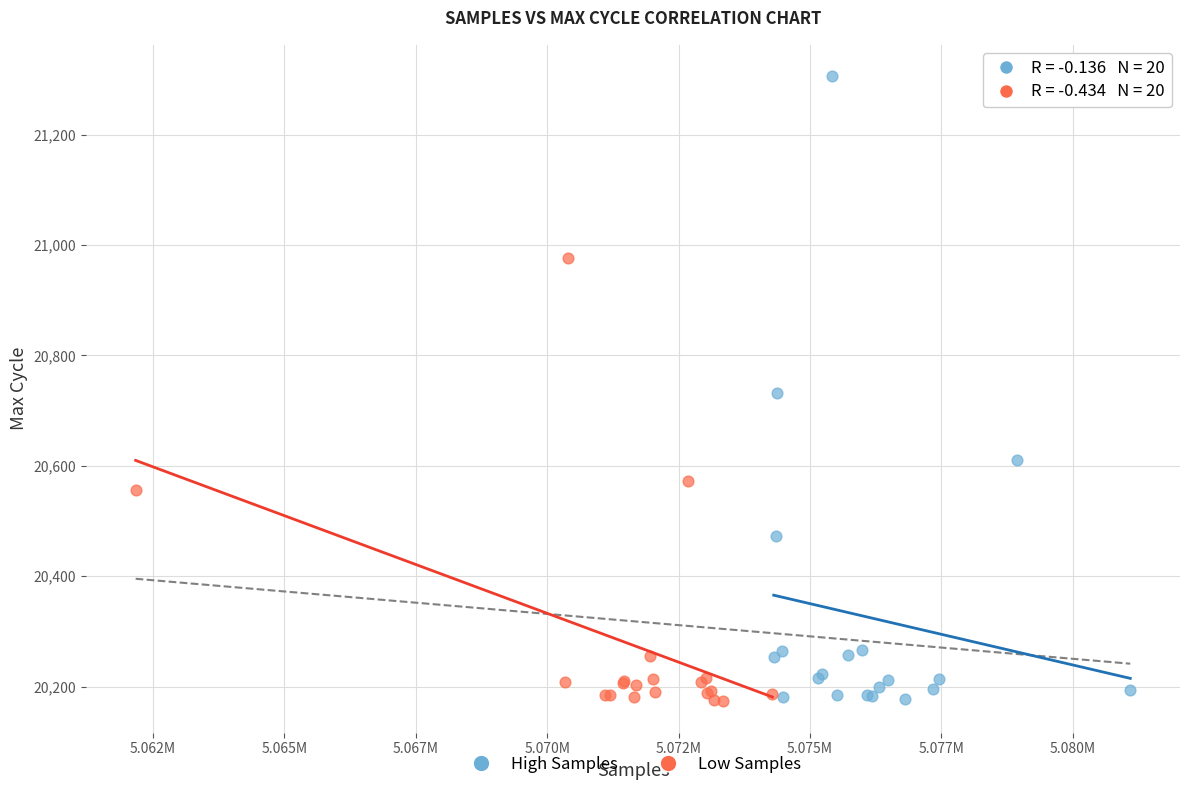

What are all the series names shown in the legend?

High Samples, Low Samples